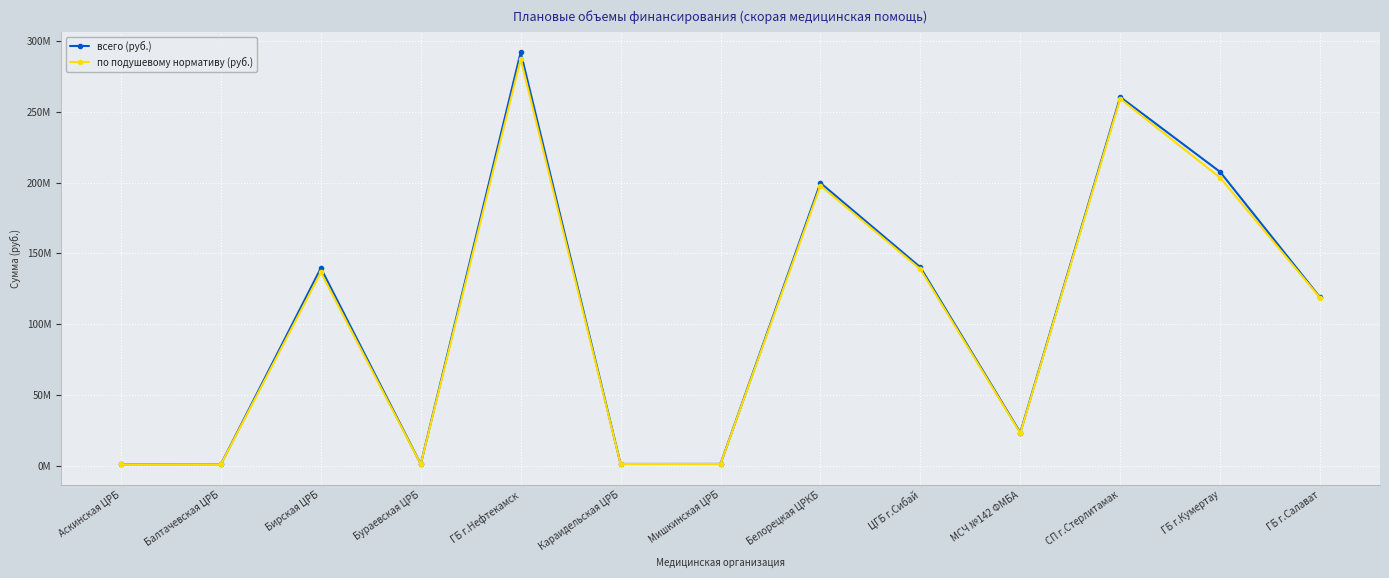

The value of по подушевому нормативу (руб.) at Белорецкая ЦРКБ is 137409973. True or false?

False